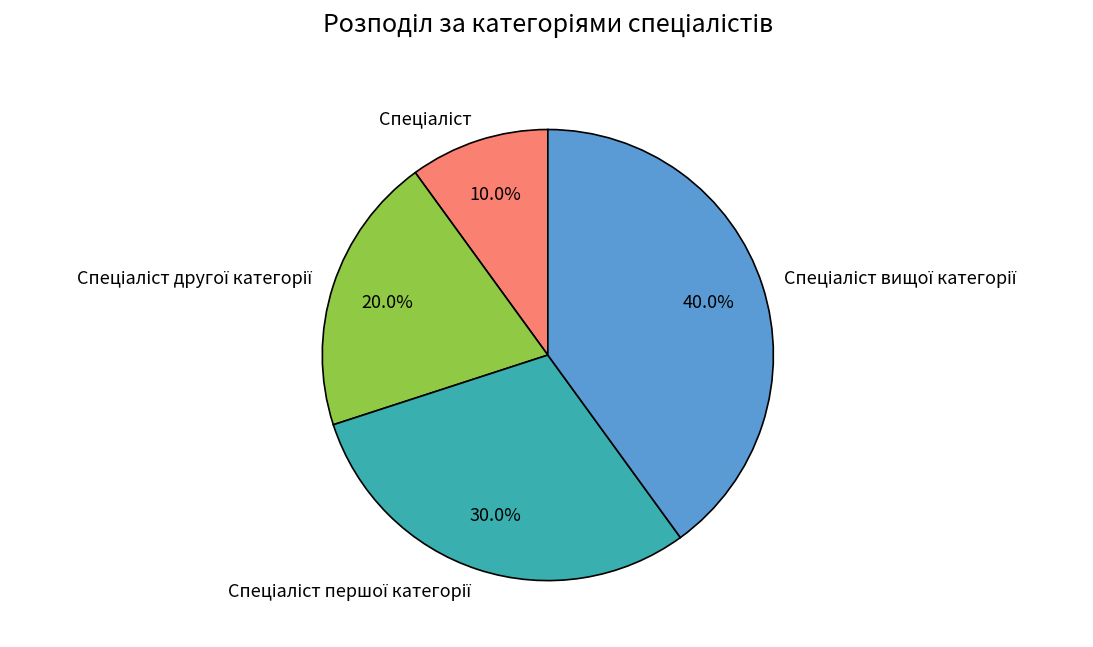

Does any single category account for the majority?

No